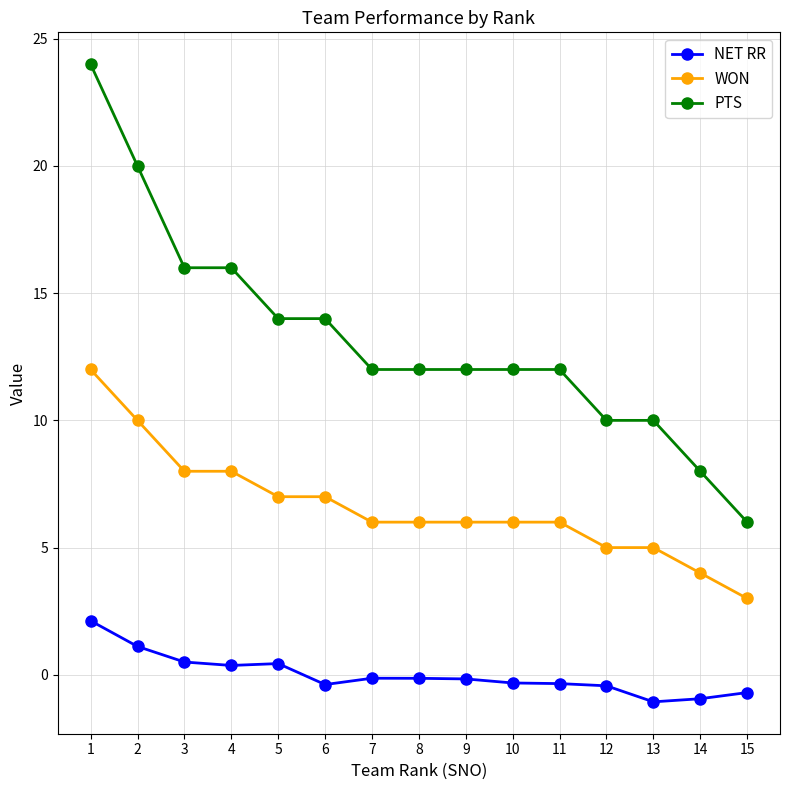

What is the sum of the NET RR values at 1 and 3?

2.6